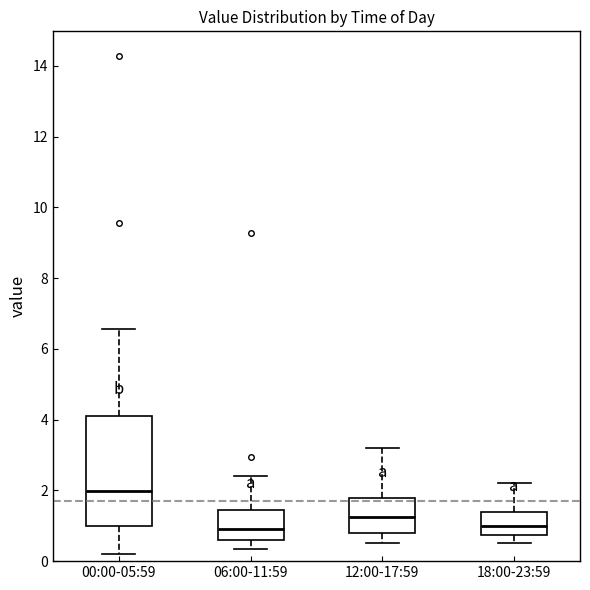

Which box's median line is the highest?

00:00-05:59